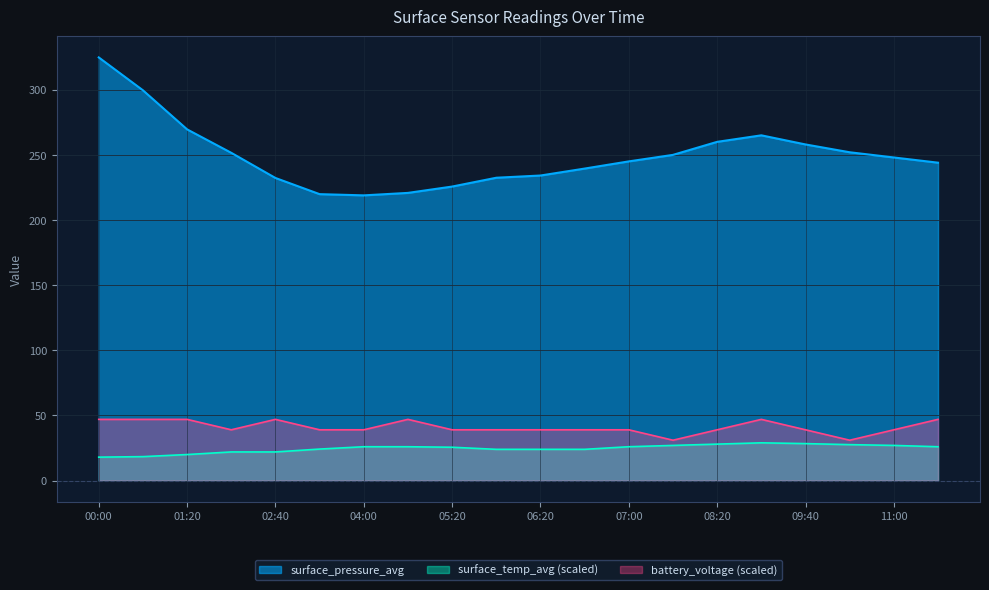

True or false: surface_temp_avg has more than 0 interior local peaks.

True